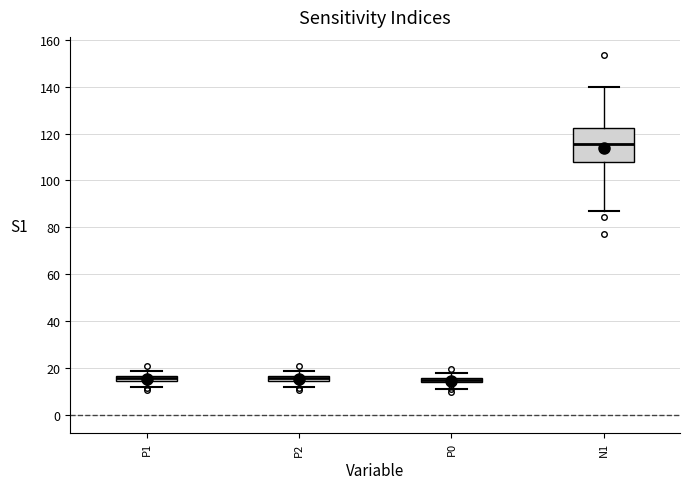

Comparing the boxes themselves (not the whiskers), which one is the tallest?

N1